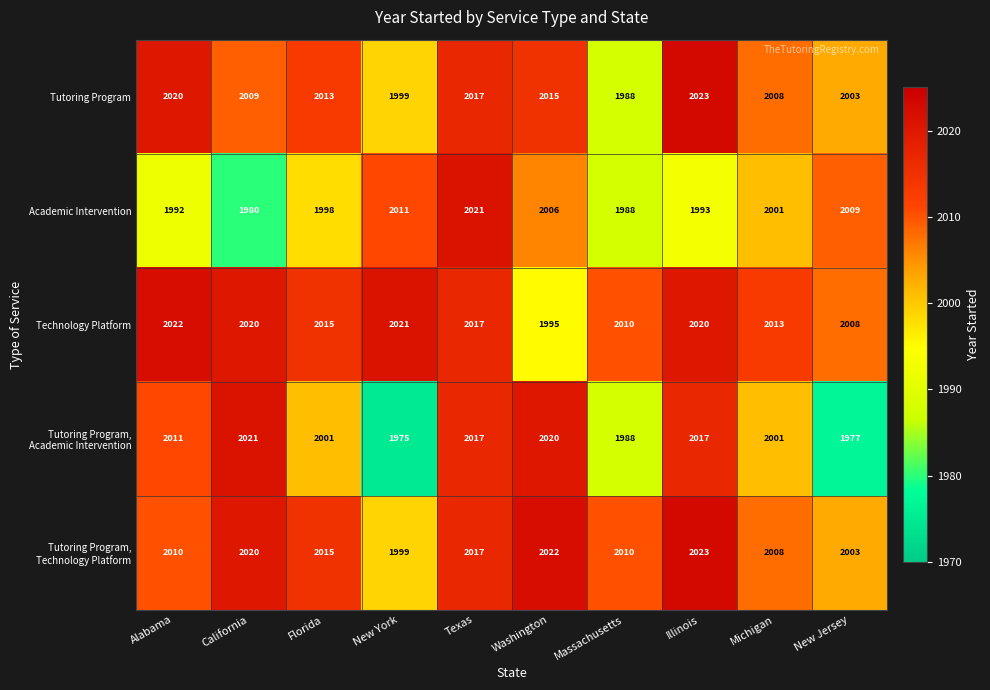

What is the total value across all series at Washington?

10058